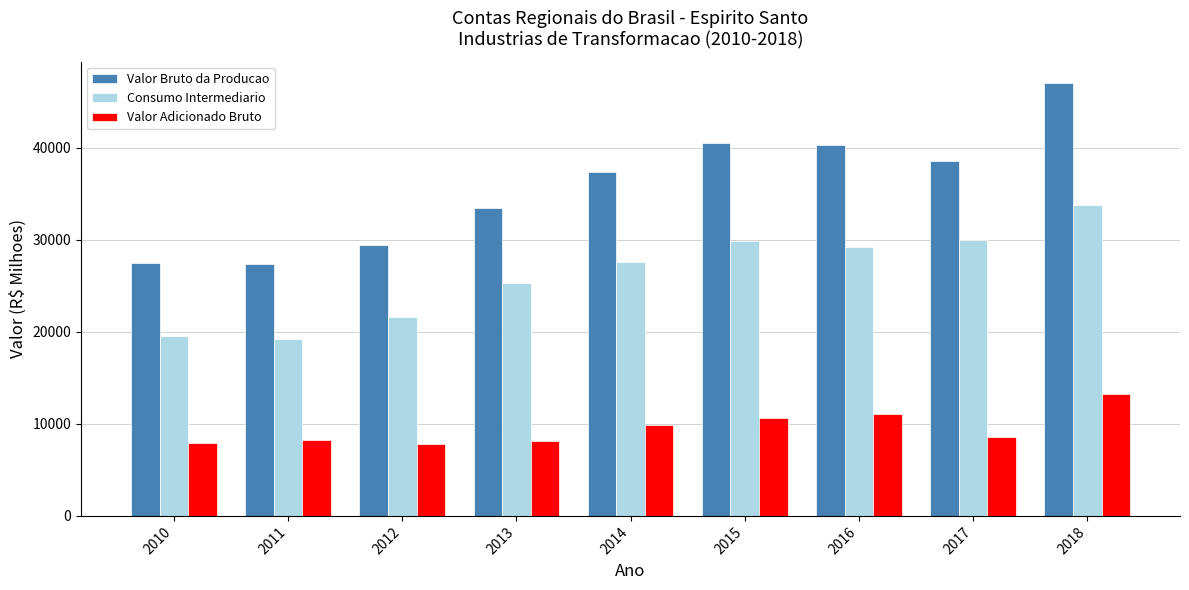

What is the value of the Valor Adicionado Bruto bar at the 8th from the left?

8558.0